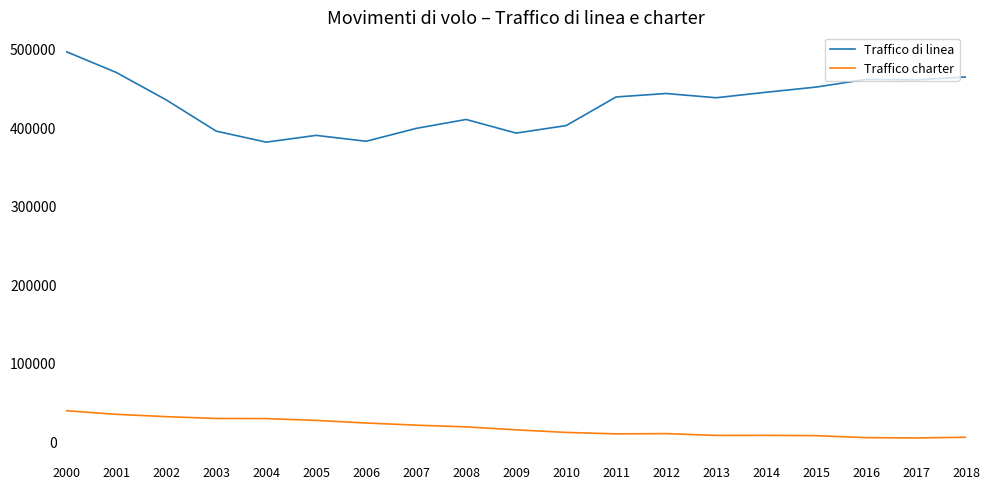

Which series has the widest spread of values?

Traffico di linea